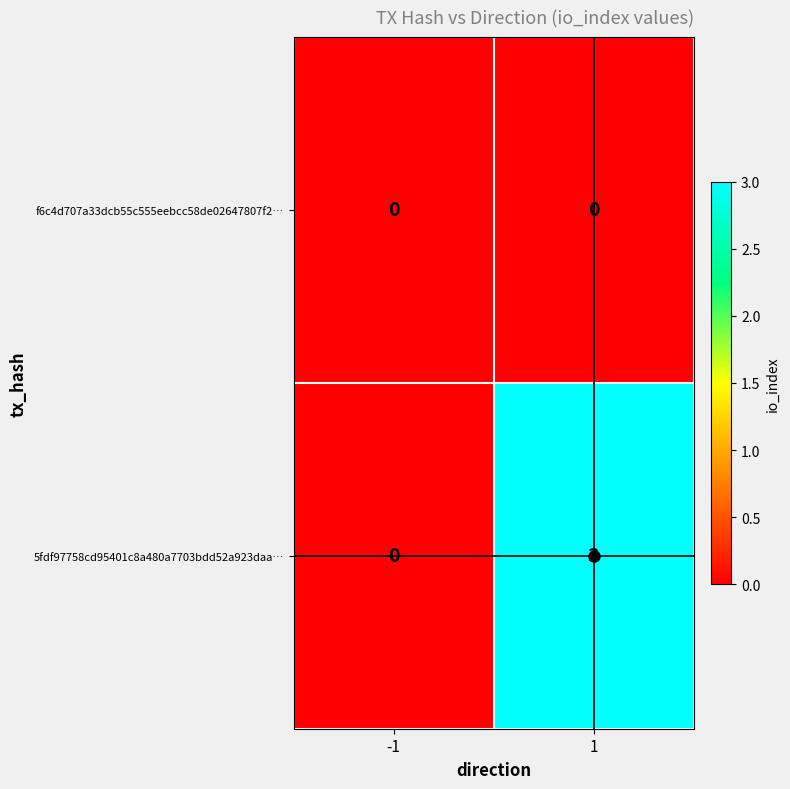

What is the maximum value for 5fdf97758cd95401c8a480a7703bdd52a923daa…?

3